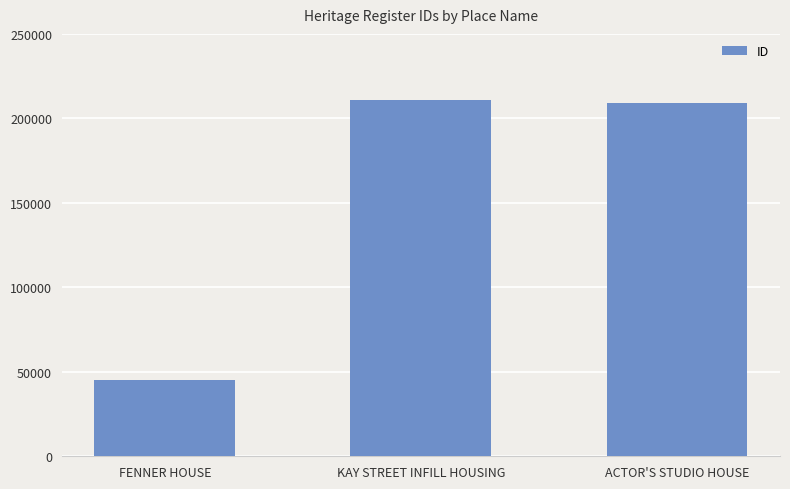

What is the difference between the maximum and minimum values?

166097